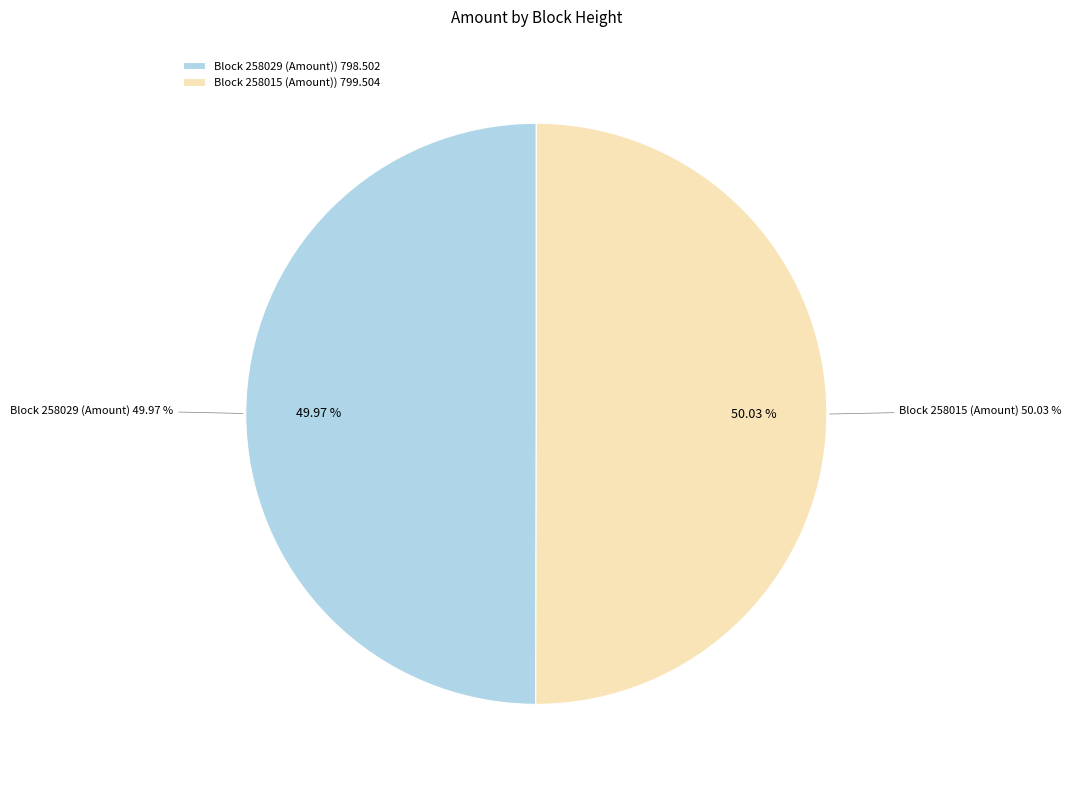

How many segments does this pie chart have?

2